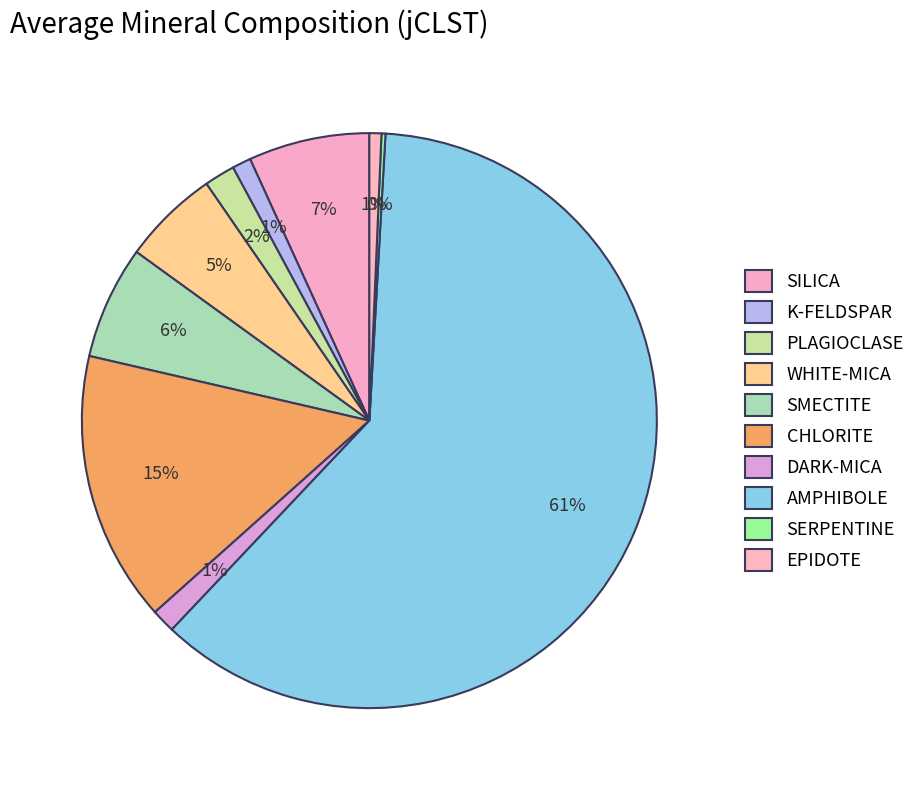

To the nearest percent, what portion does SILICA represent?

7%